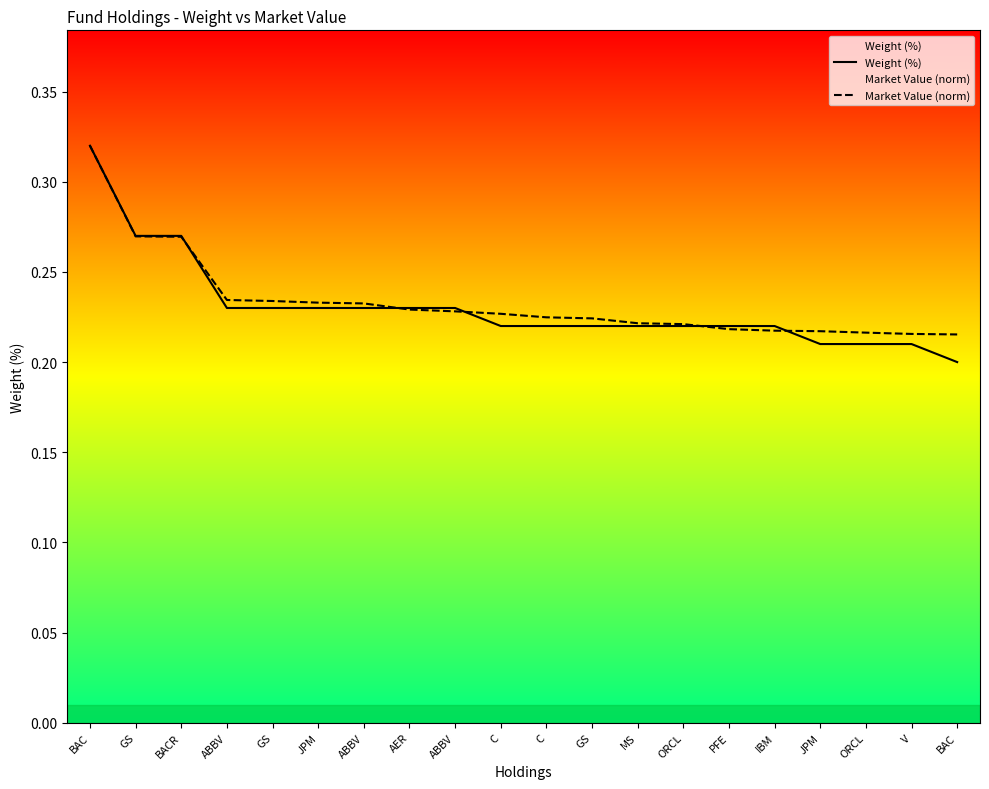

What is the difference between the maximum and minimum values in the Market Value (norm) series?

0.1